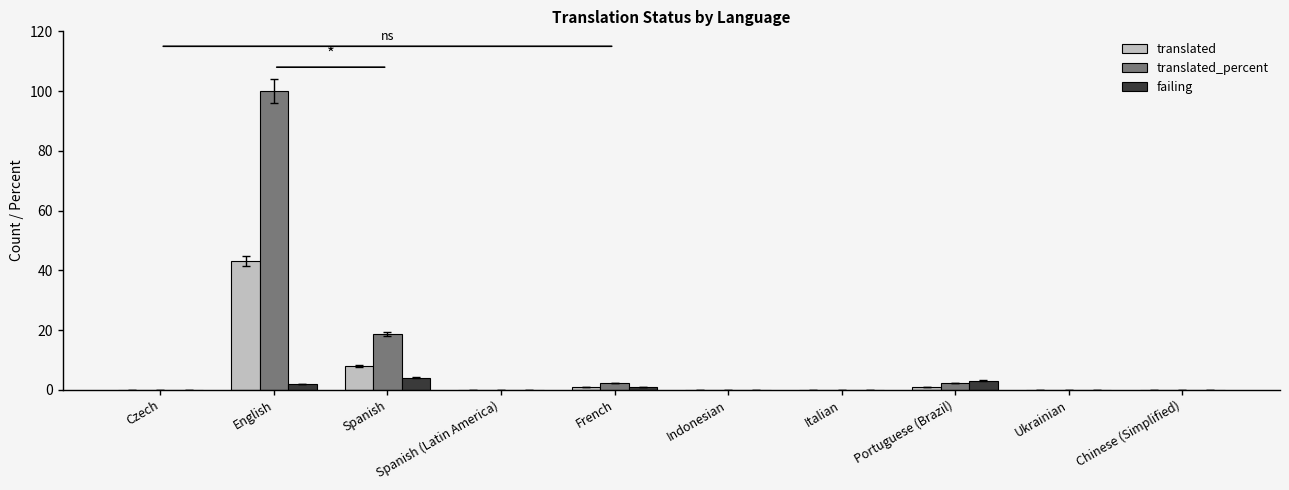

What is the sum of all translated_percent values?

123.2